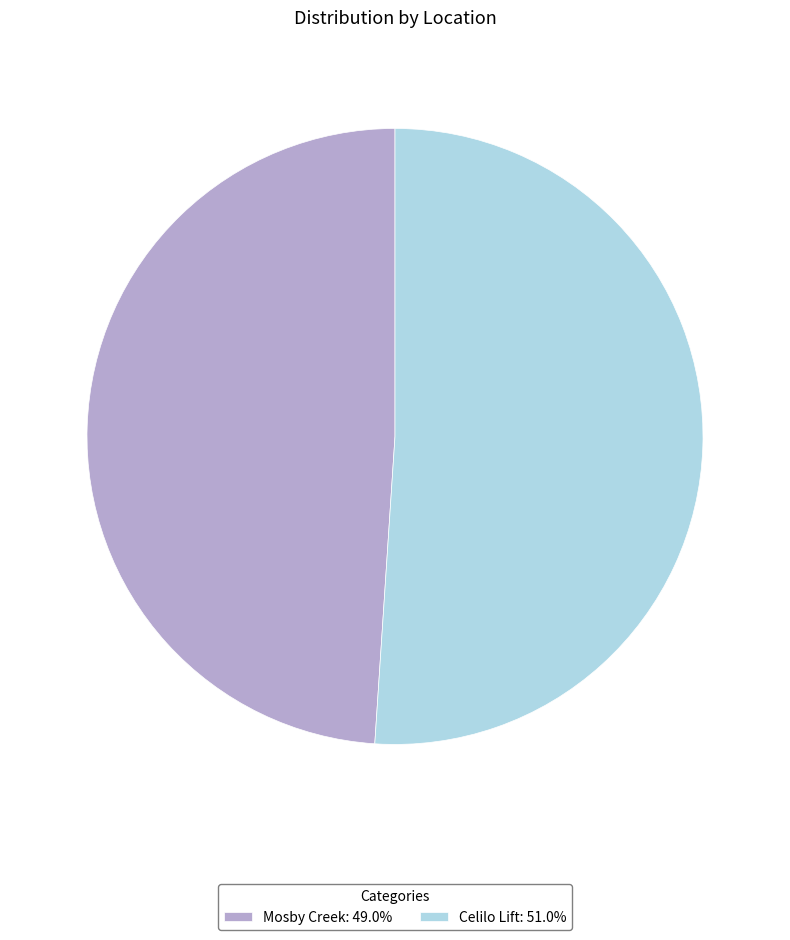

Is it true that Mosby Creek is 49% of the pie?

True